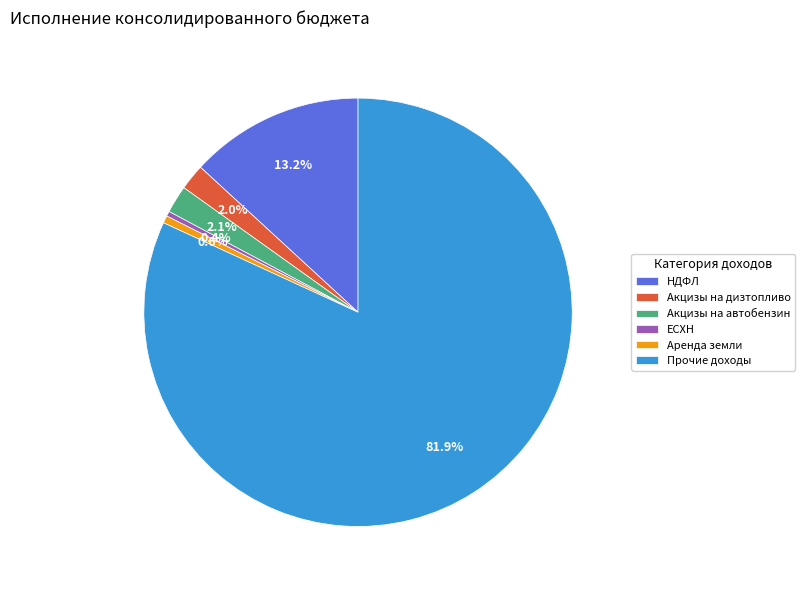

What portion of the pie excludes Акцизы на дизтопливо?

98.0%